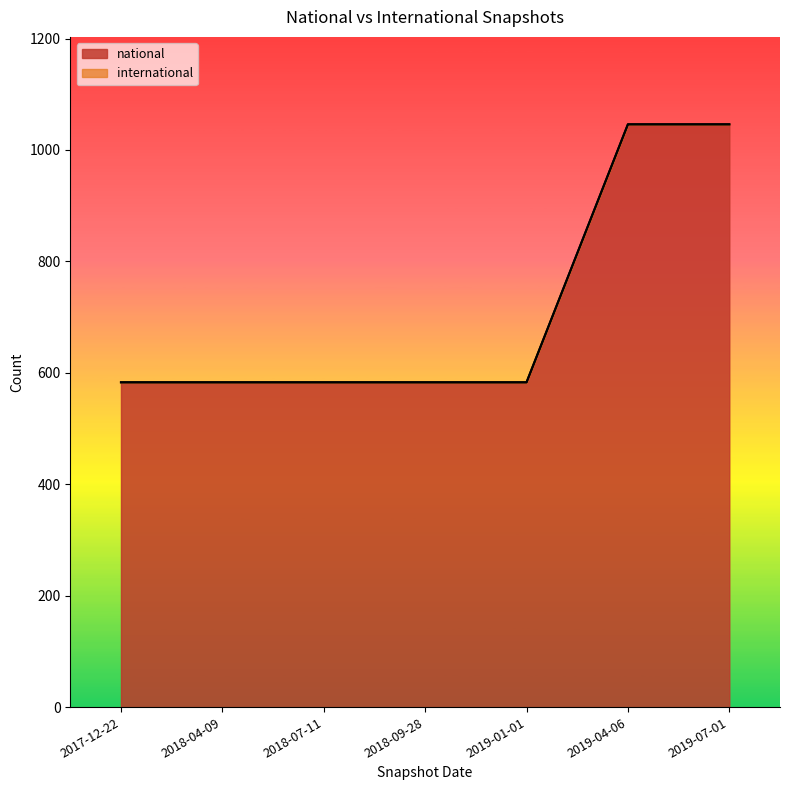

What is the difference between the maximum and minimum values in the national series?

463